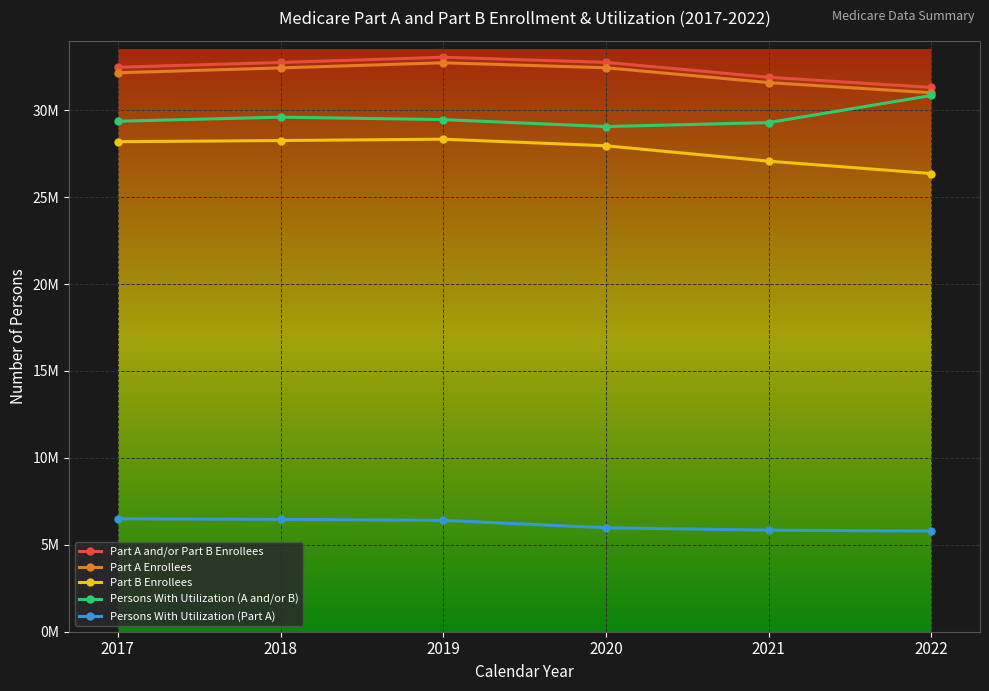

In Part B Enrollees, how many points are higher than both neighbors (excluding endpoints)?

1